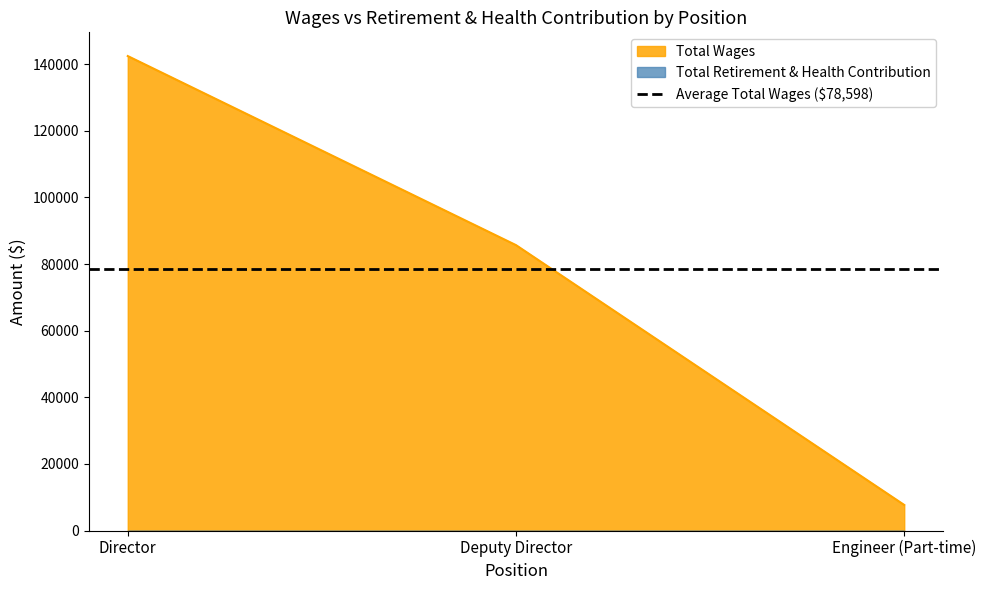

Which category has the lowest value across all series?

Engineer (Part-time)